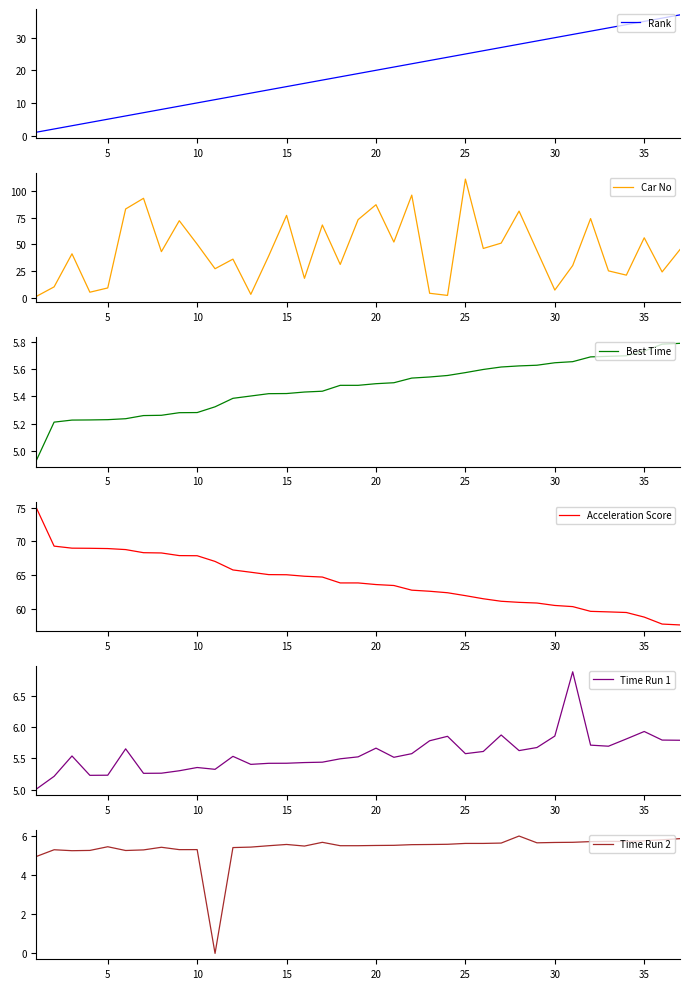

What is the maximum value for Rank?

37